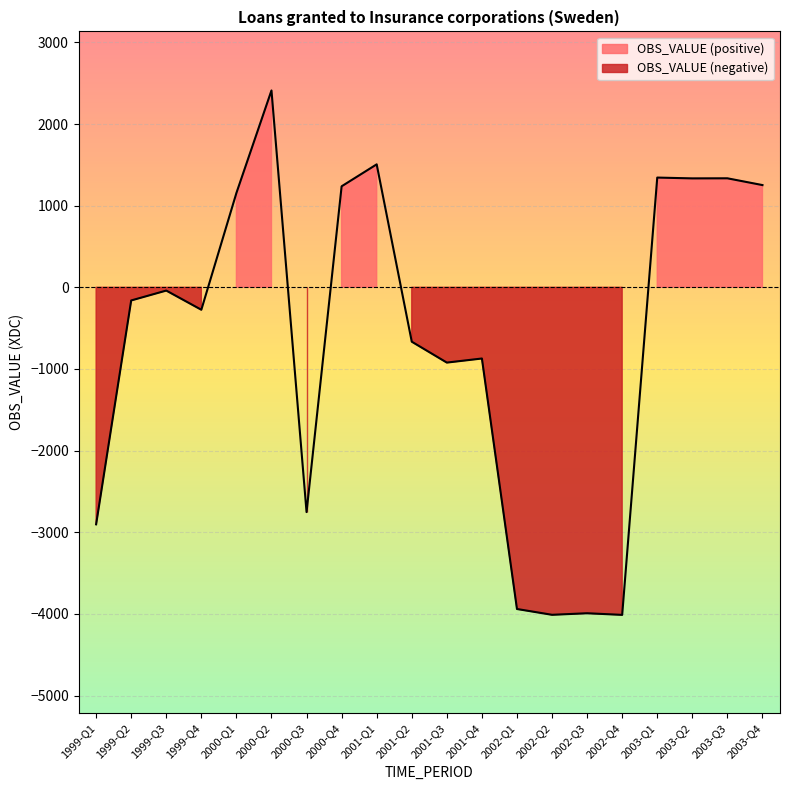

What is the change in value from 2002-Q3 to 2003-Q3?

+5327